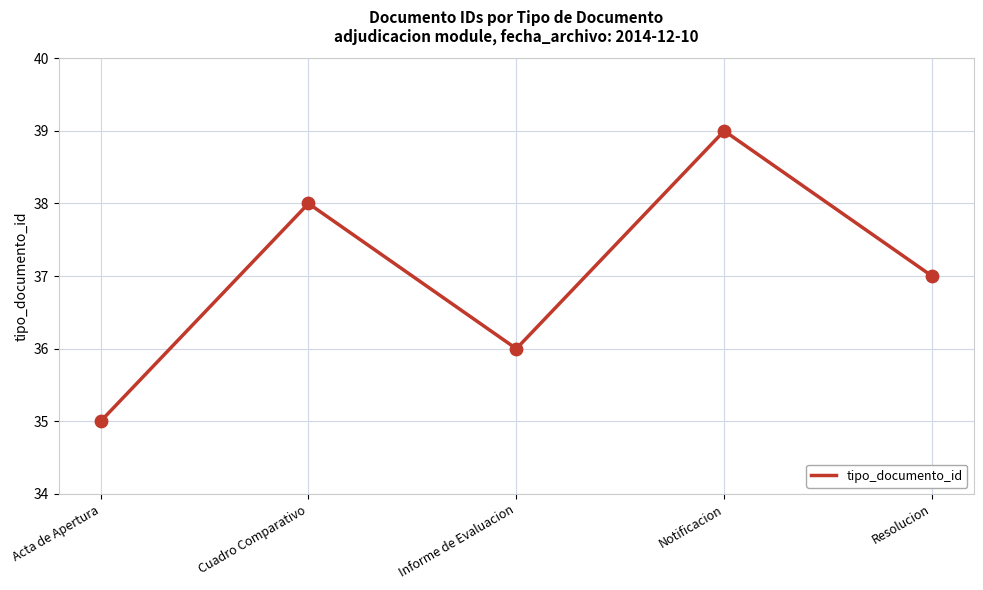

What is the change in value from Acta de Apertura to Resolucion?

+2